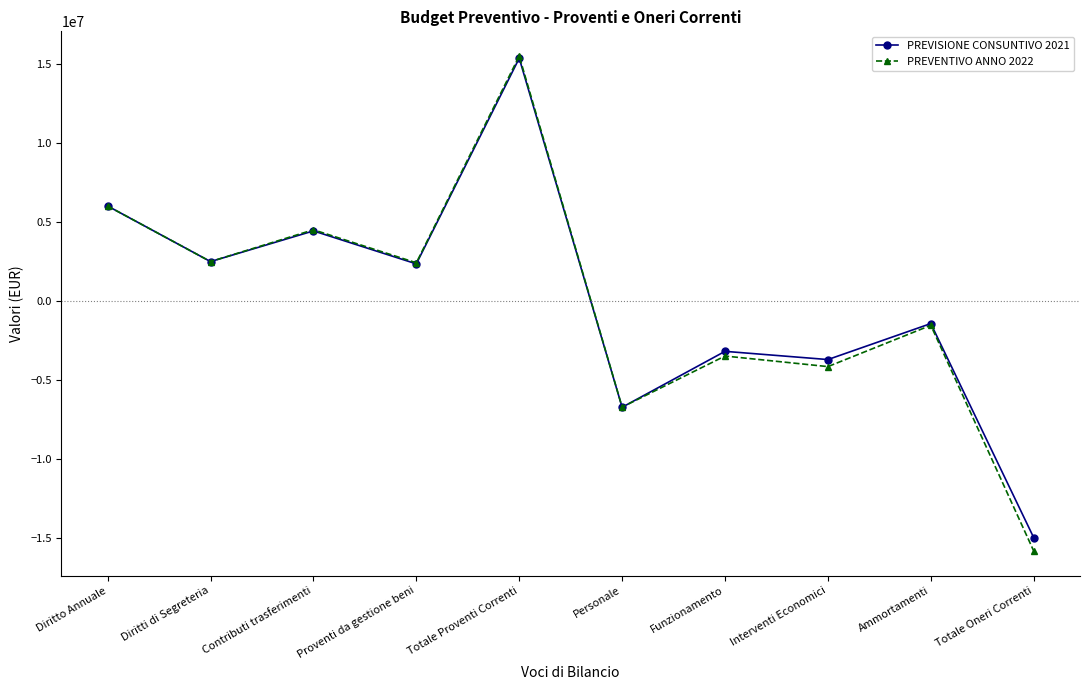

Which series has the largest range (max minus min)?

PREVENTIVO ANNO 2022